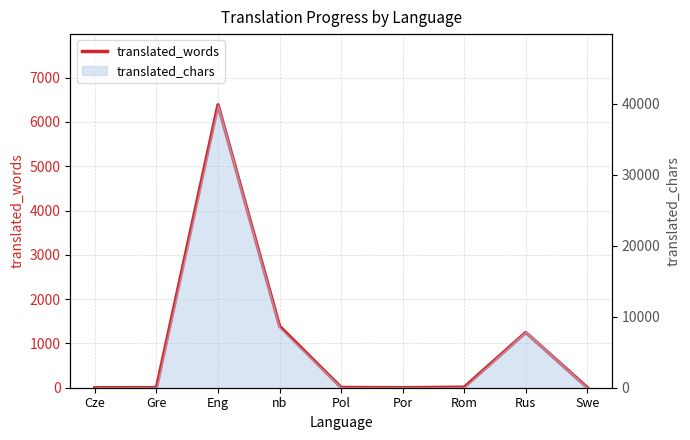

What is the difference between the maximum and minimum values?

6387